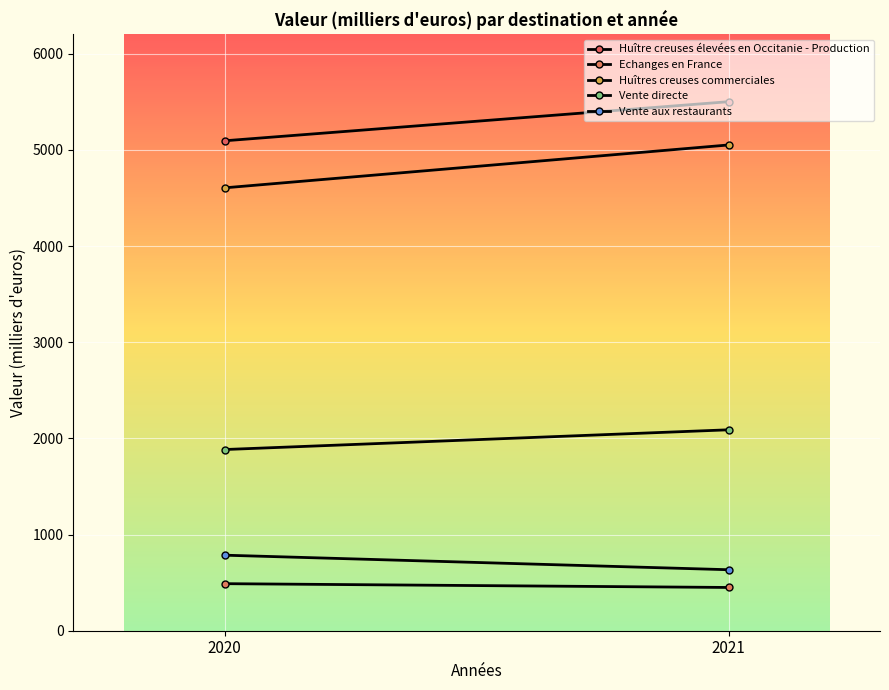

What is the greatest value displayed?

5500.8